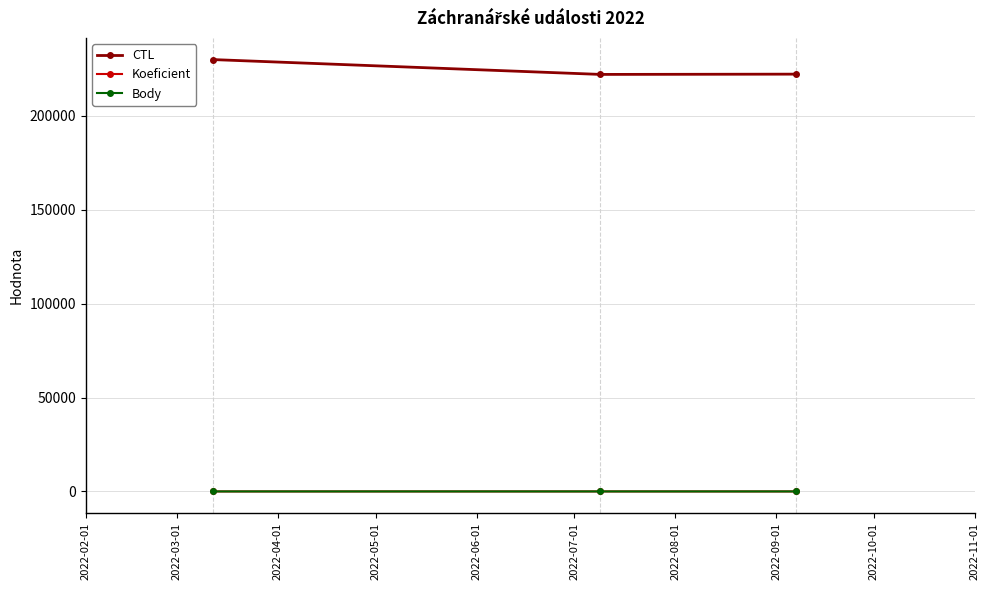

Which series has the largest total across all categories?

CTL